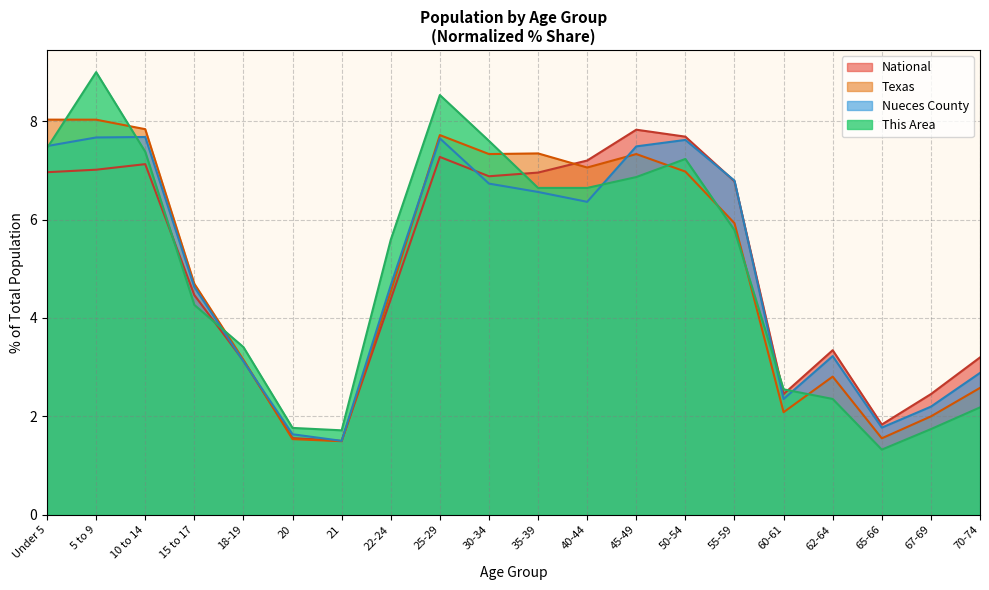

What is the sum of all Texas values?

100.0